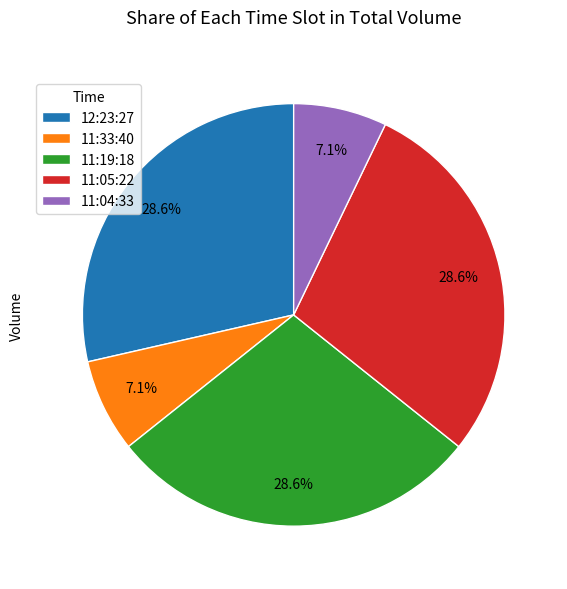

Count the number of slices in the pie.

5